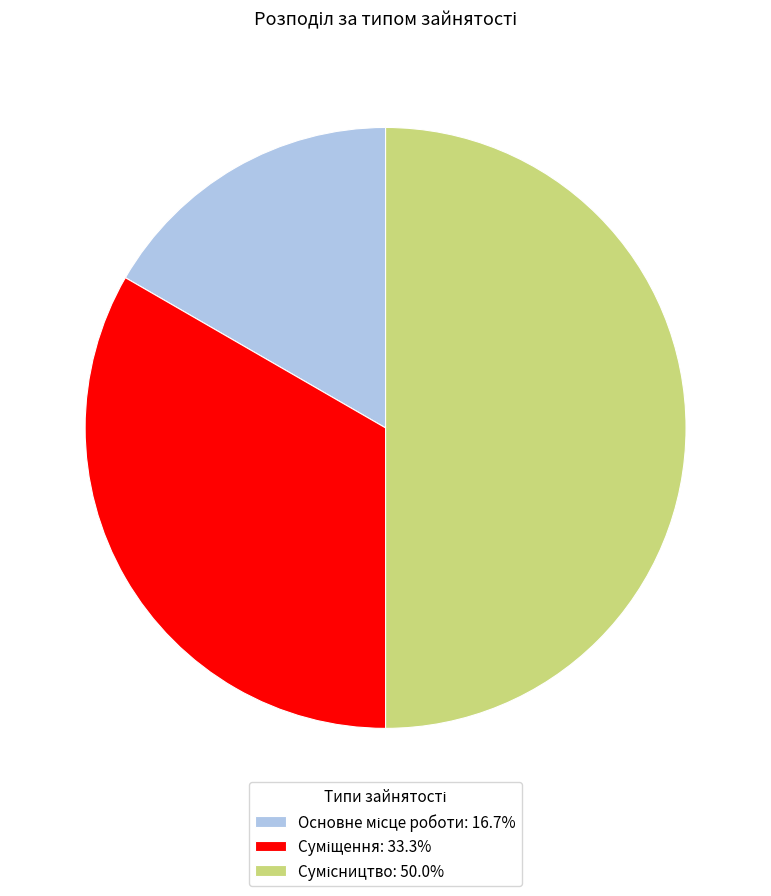

To the nearest percent, what is the combined percentage of Суміщення and Сумісництво?

83%